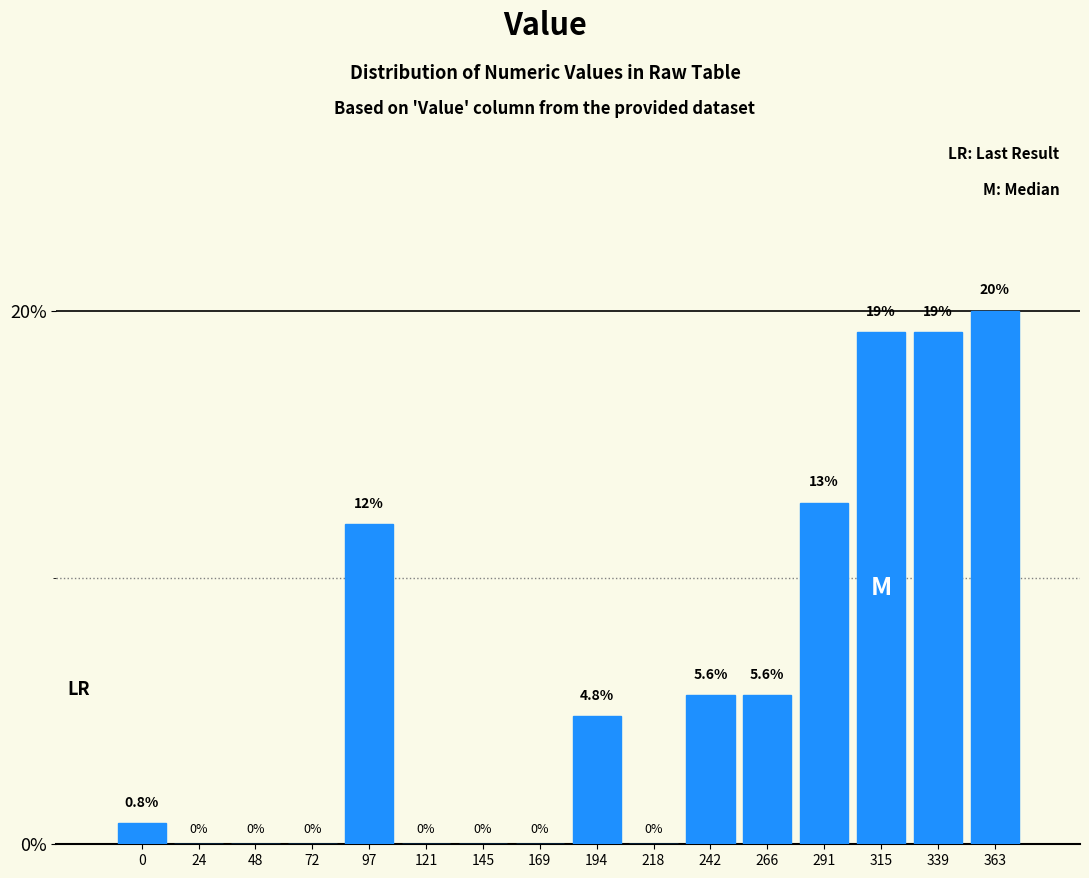

Reading left to right, transcribe all the data shown in this chart.

0=0.8	24=0.0	48=0.0	72=0.0	97=12.0	121=0.0	145=0.0	169=0.0	194=4.8	218=0.0	242=5.6	266=5.6	291=12.8	315=19.2	339=19.2	363=20.0